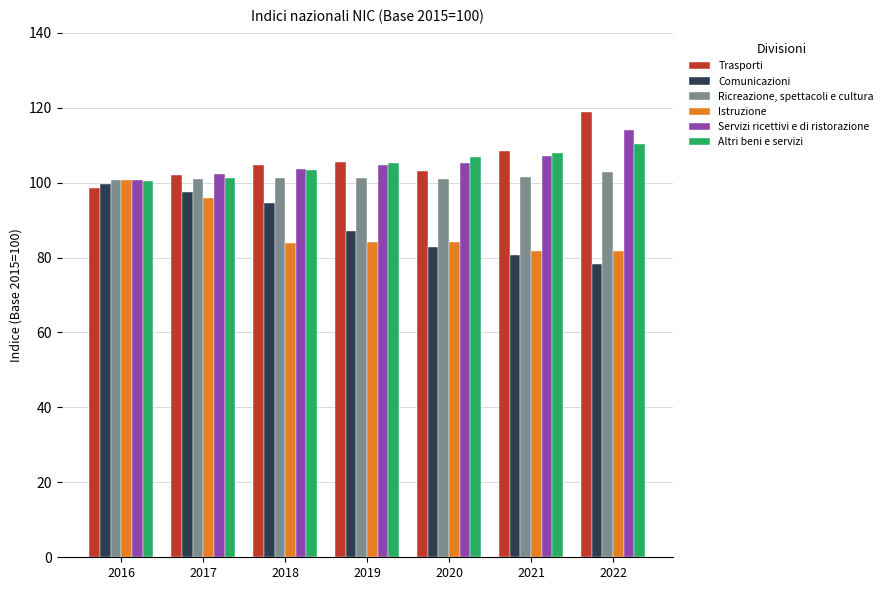

Are the bars grouped side by side (vs. stacked)?

Yes